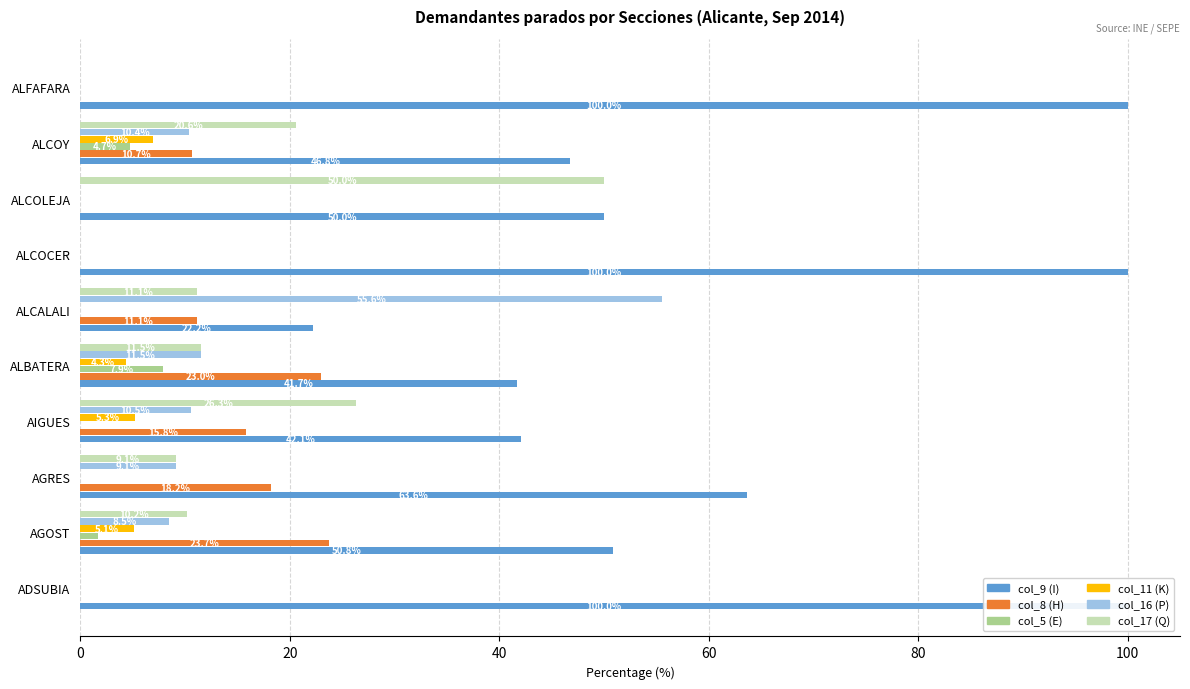

Which series has the largest range (max minus min)?

col_9 (I)